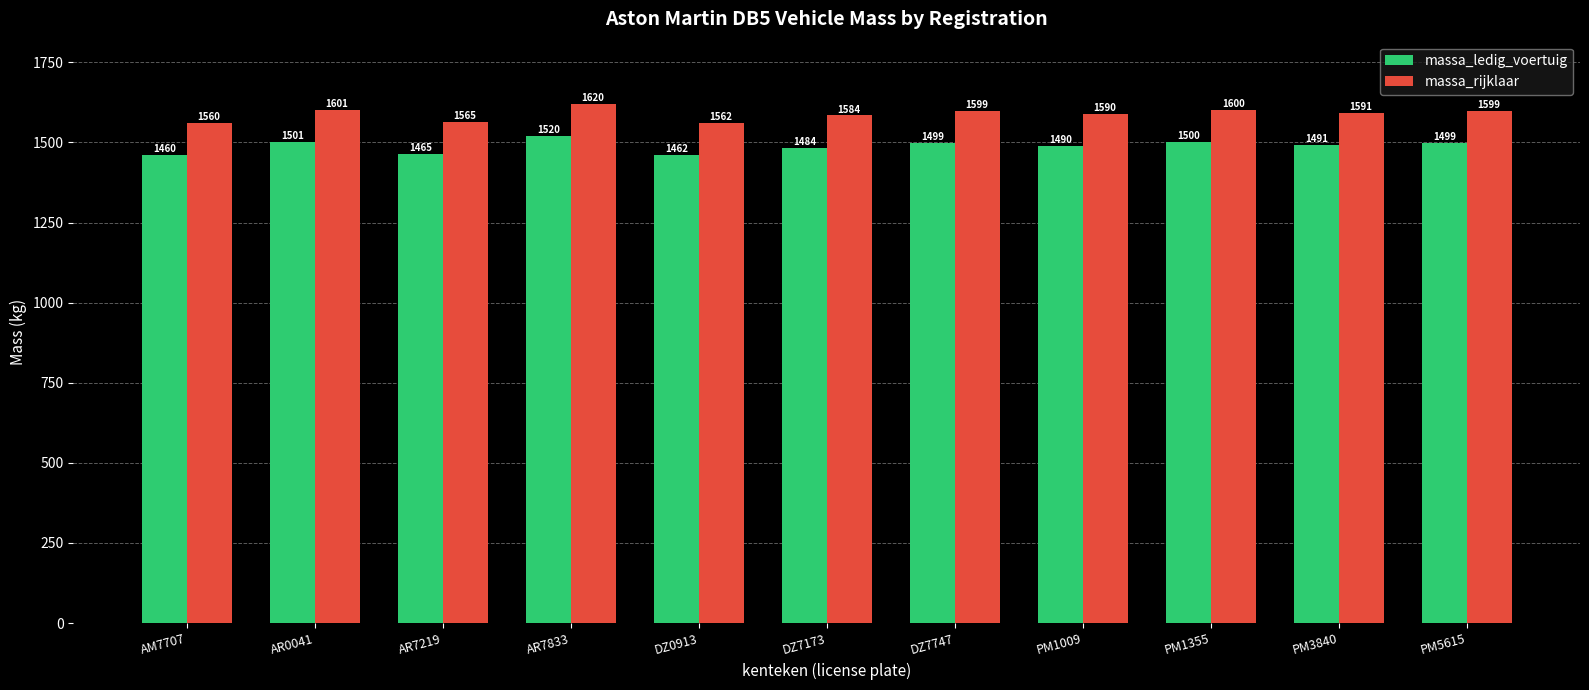

What is the difference between the highest and lowest values at AM7707?

100